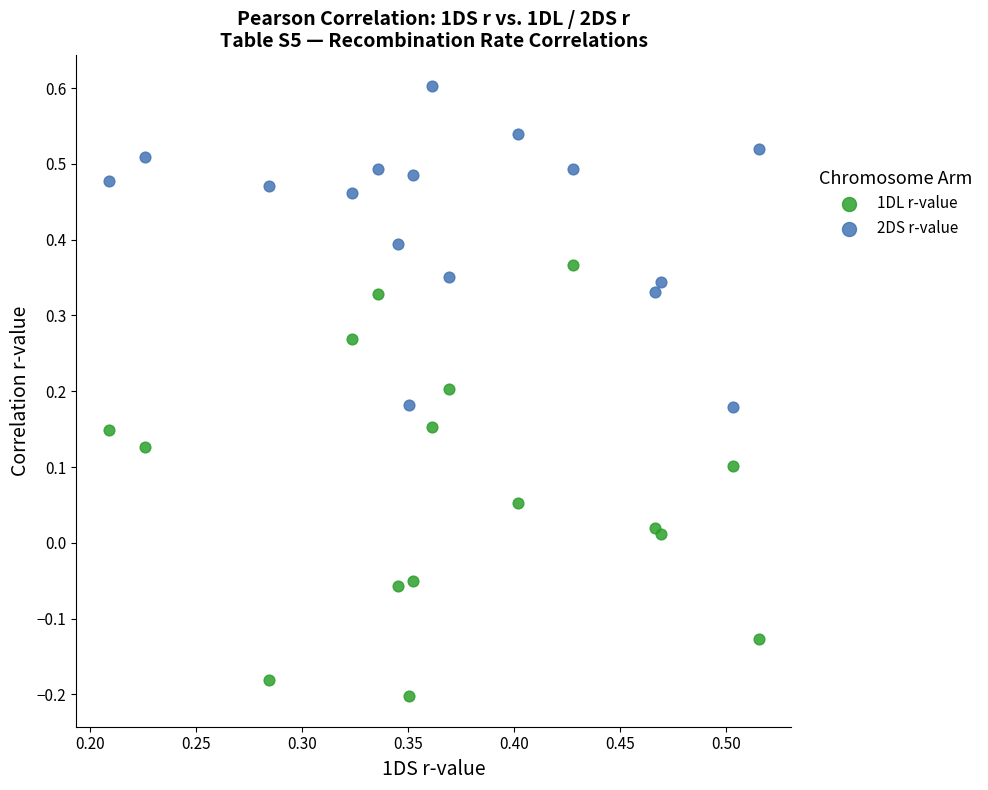

Which series contains the highest Y value?

2DS r-value